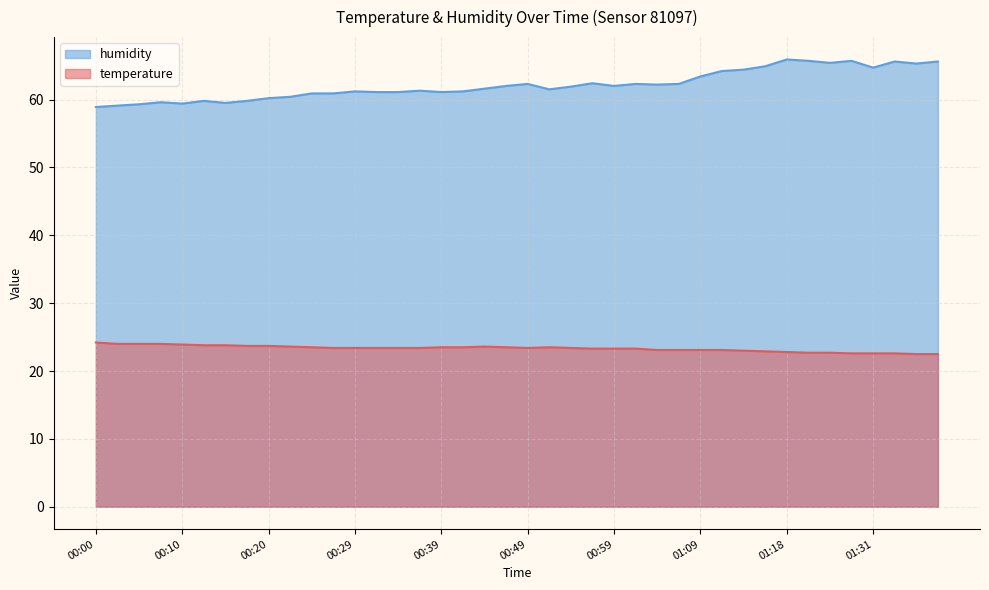

The humidity series shows 61.1 at 00:39. True or false?

True